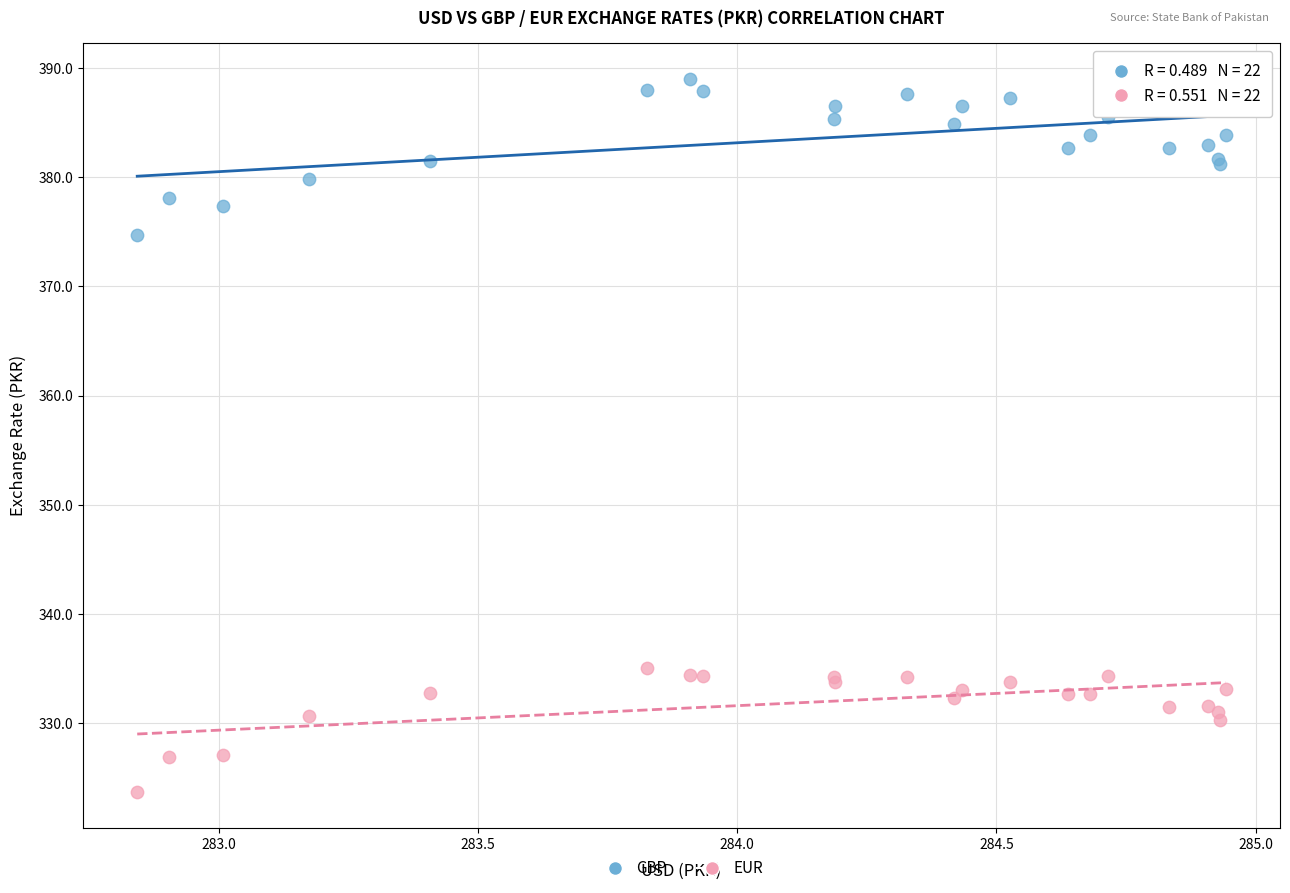

What are all the series names shown in the legend?

GBP, EUR